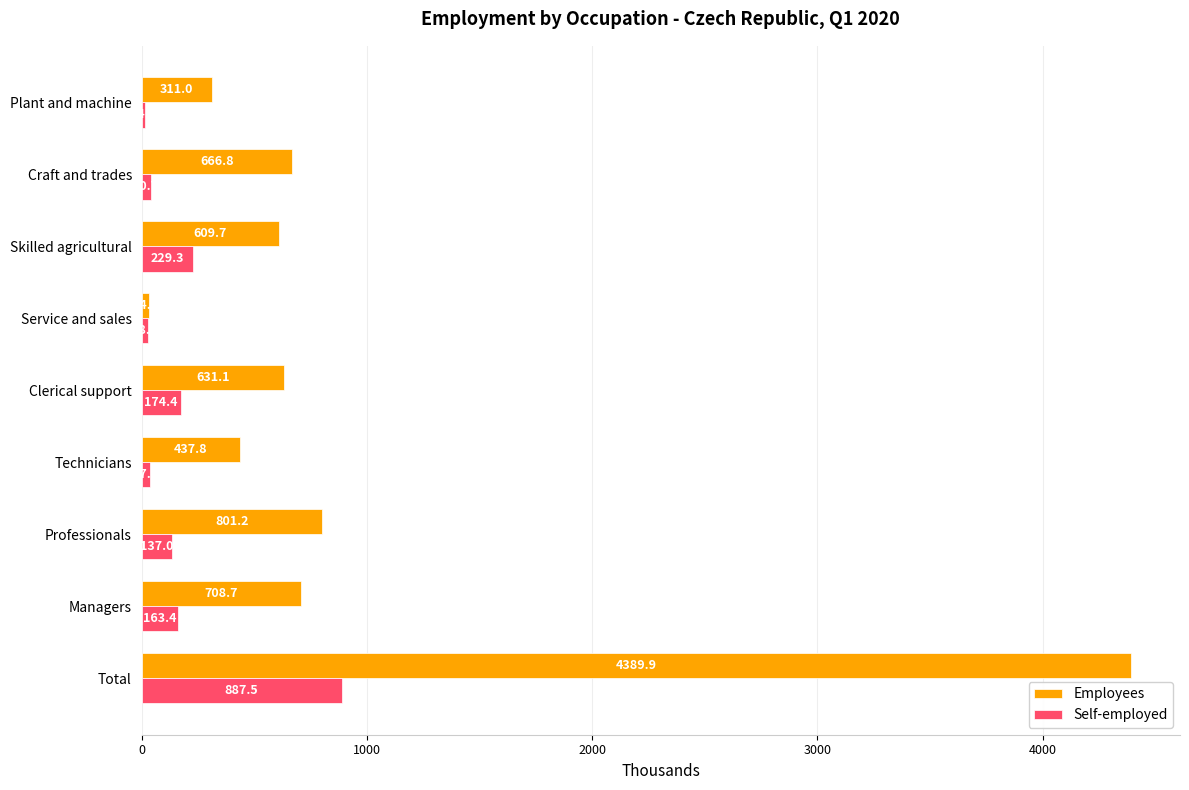

The Employees series shows 2627.8 at Total. True or false?

False